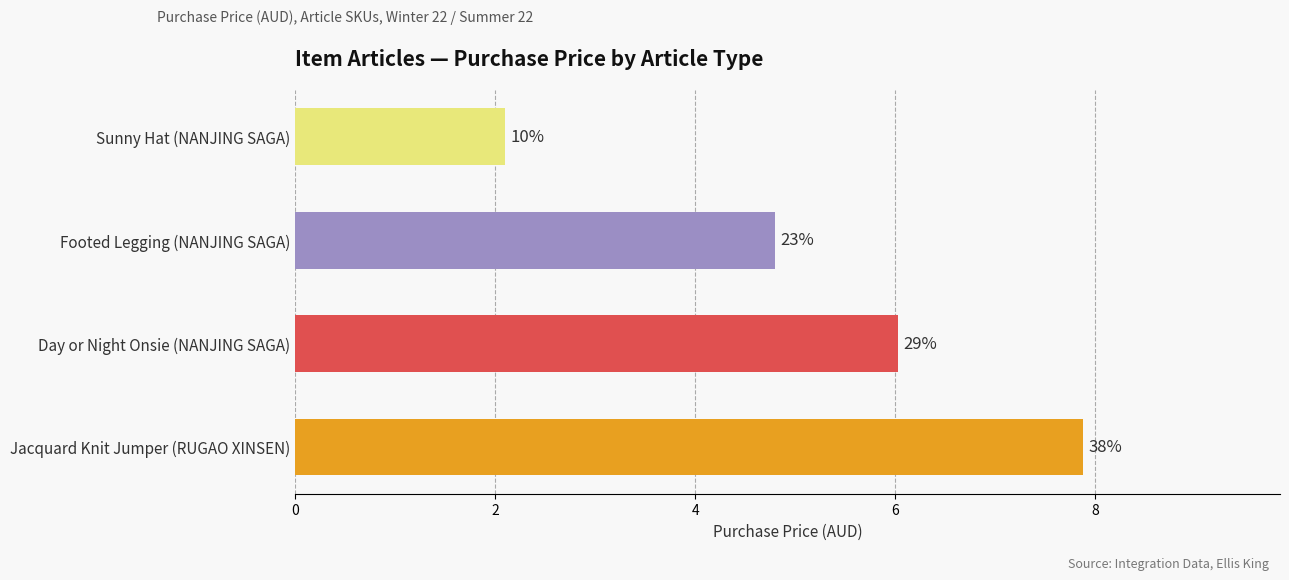

How many bars are there in total?

4